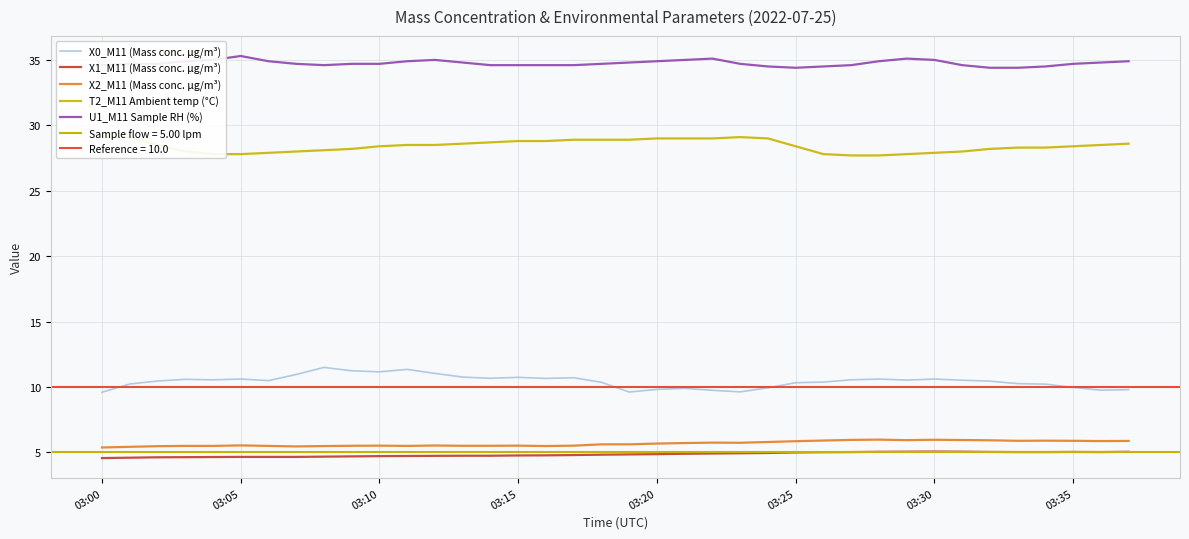

The value of X1_M11 (Mass conc. μg/m³) at 03:05 is 7.2. True or false?

False